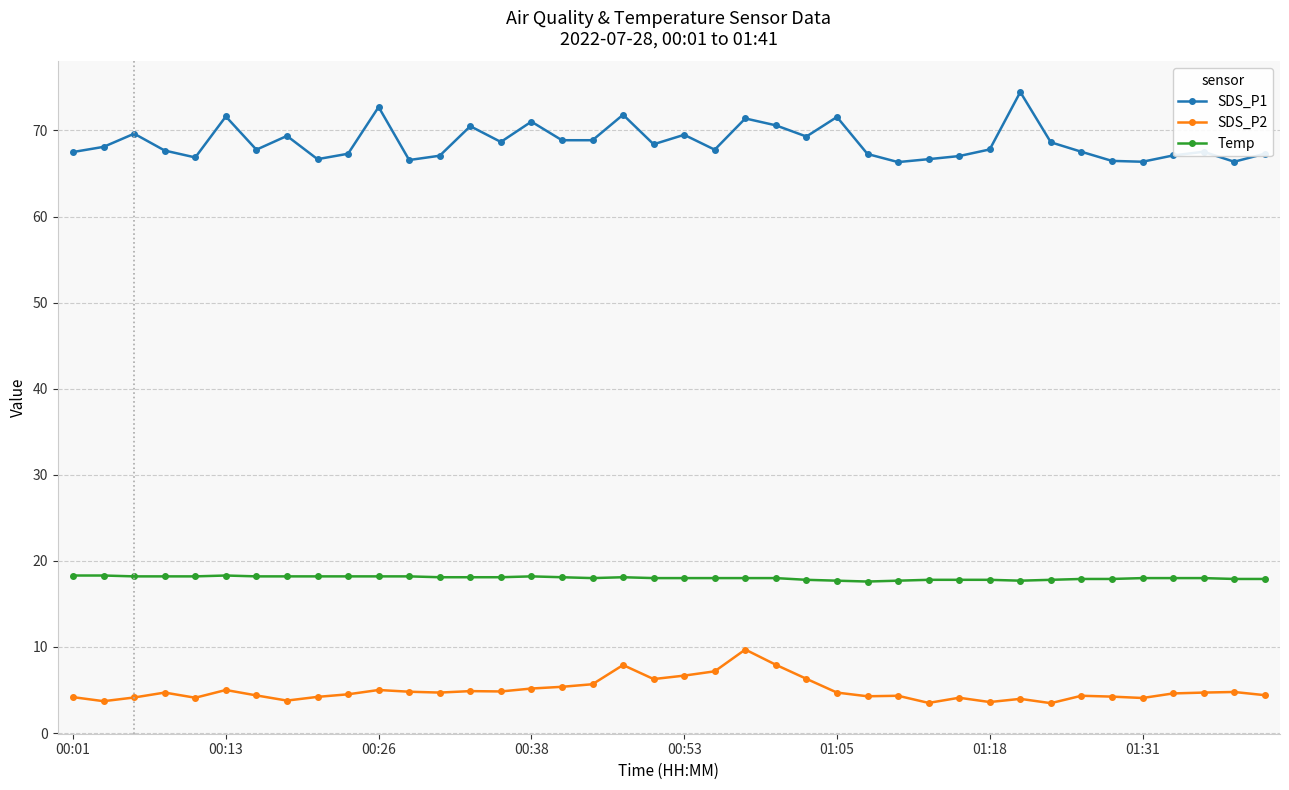

Rank the series by their maximum value, from lowest to highest.

SDS_P2, Temp, SDS_P1